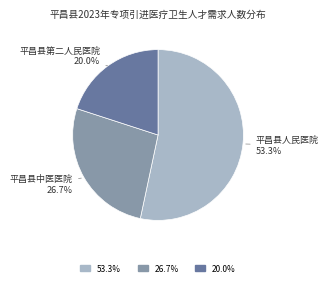

Is there a majority slice in this chart?

Yes